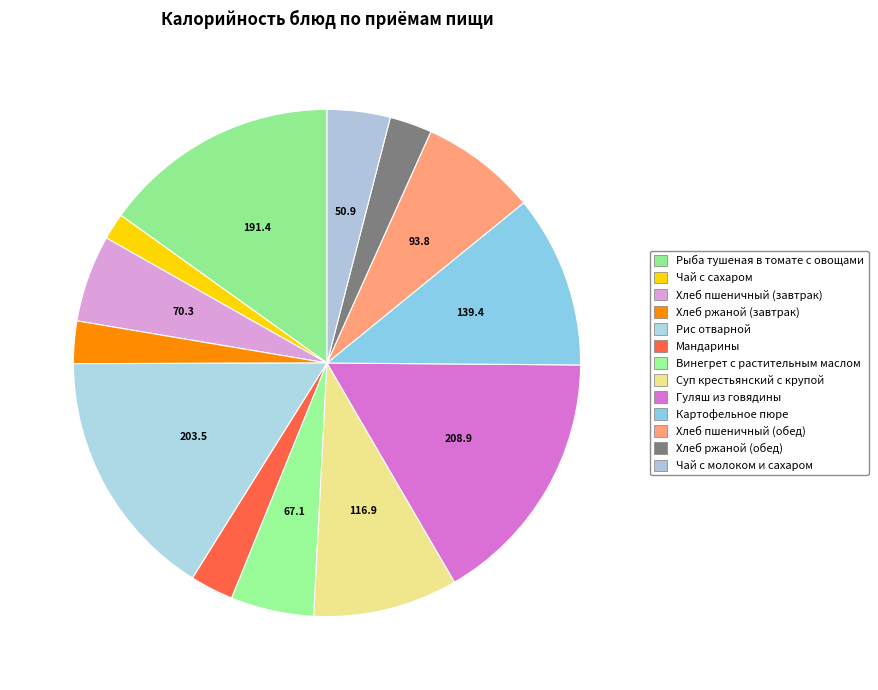

What percentage is the Суп крестьянский с крупой slice, to the nearest percent?

9%